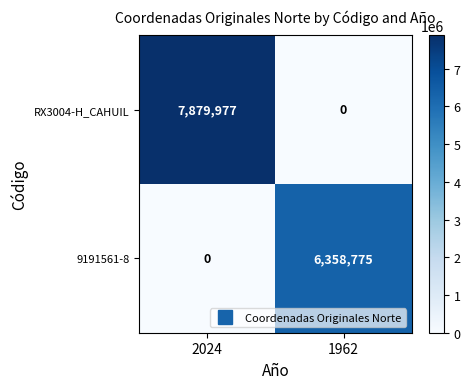

True or false: RX3004-H_CAHUIL has a value of 0 at 1962.

True